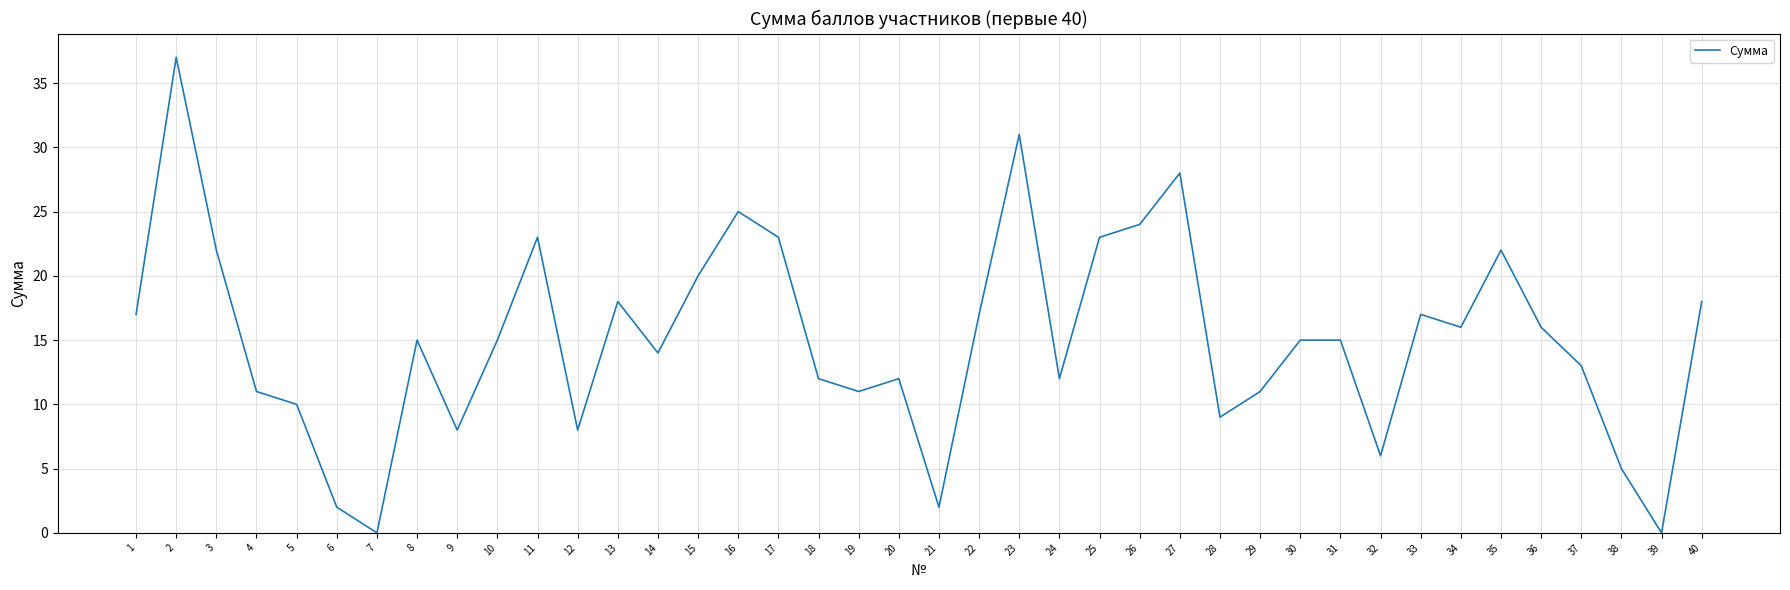

Reading left to right, extract all data points from this chart.

1=17	2=37	3=22	4=11	5=10	6=2	7=0	8=15	9=8	10=15	11=23	12=8	13=18	14=14	15=20	16=25	17=23	18=12	19=11	20=12	21=2	22=17	23=31	24=12	25=23	26=24	27=28	28=9	29=11	30=15	31=15	32=6	33=17	34=16	35=22	36=16	37=13	38=5	39=0	40=18